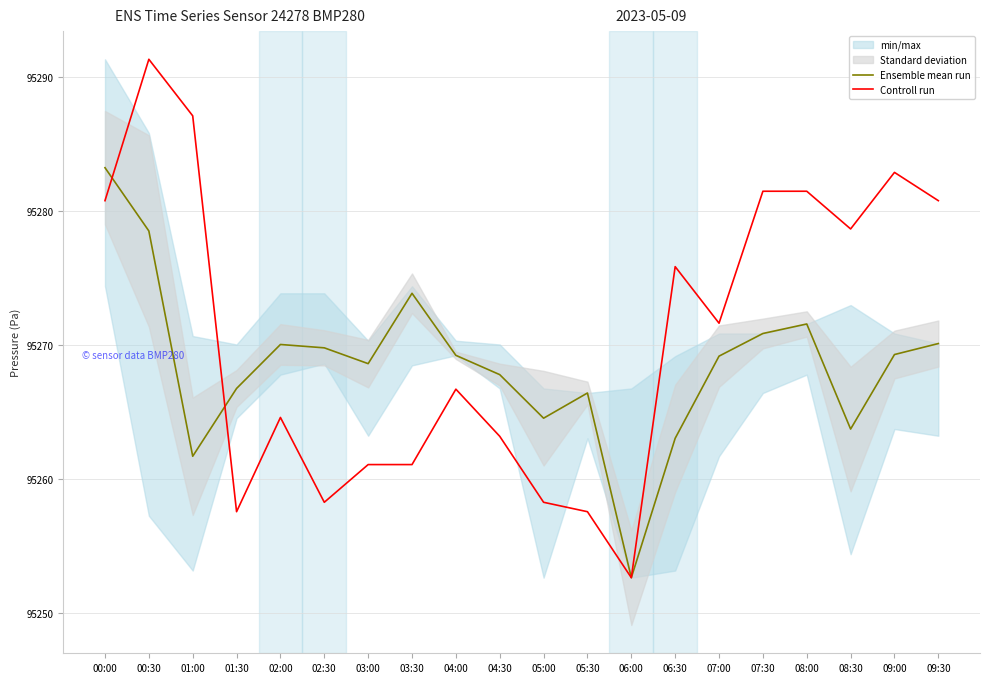

Rank the series by their maximum value, from highest to lowest.

Controll run, Ensemble mean run